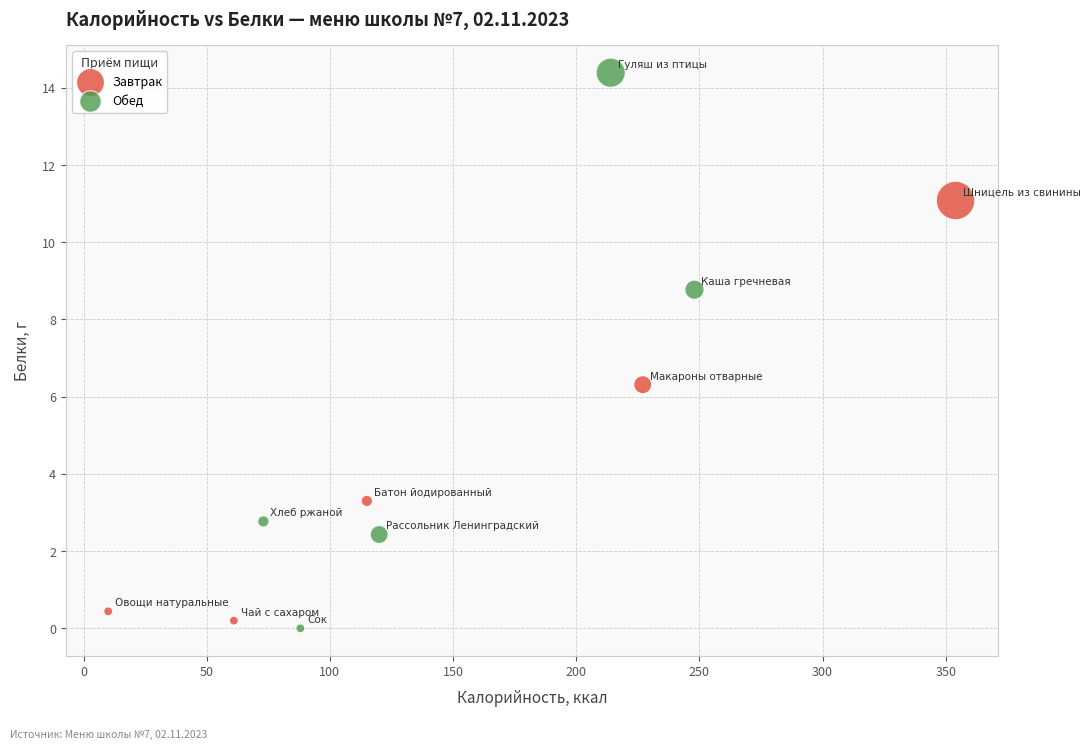

Which series contains the highest Y value?

Обед